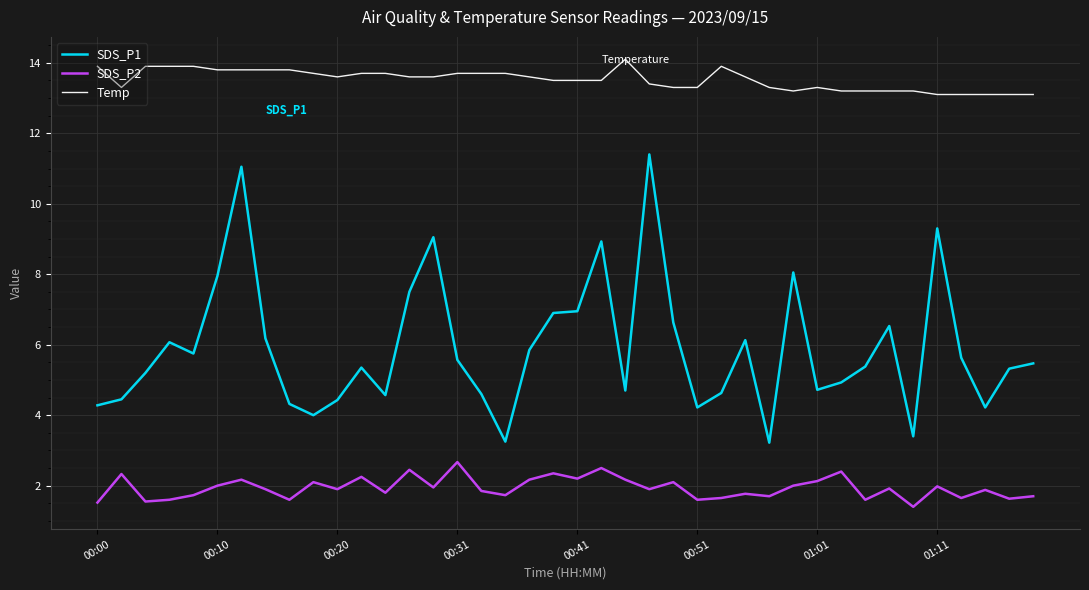

What is the smallest value displayed?

1.4